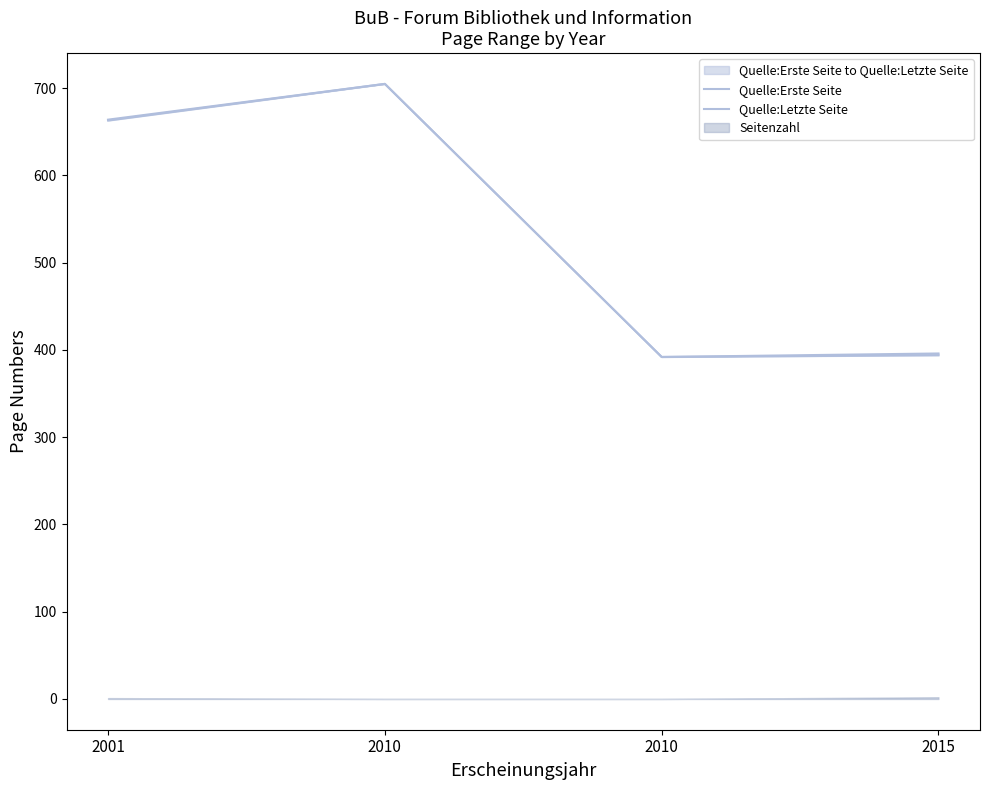

List the series in order of their overall mean, lowest first.

Quelle:Erste Seite, Quelle:Letzte Seite